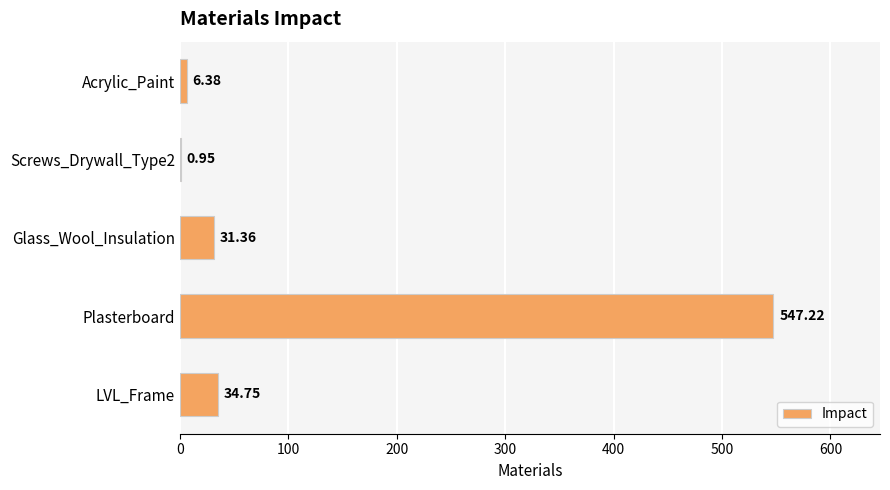

How many distinct data groups are displayed?

1